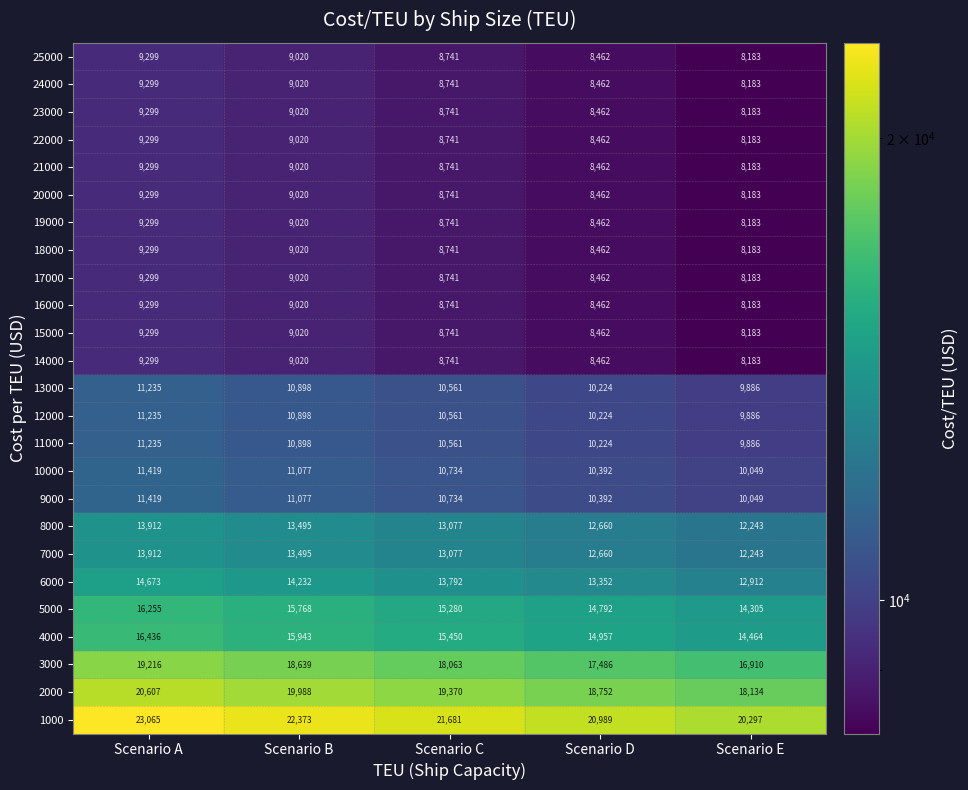

What is the total value across all series at Scenario B?

297021